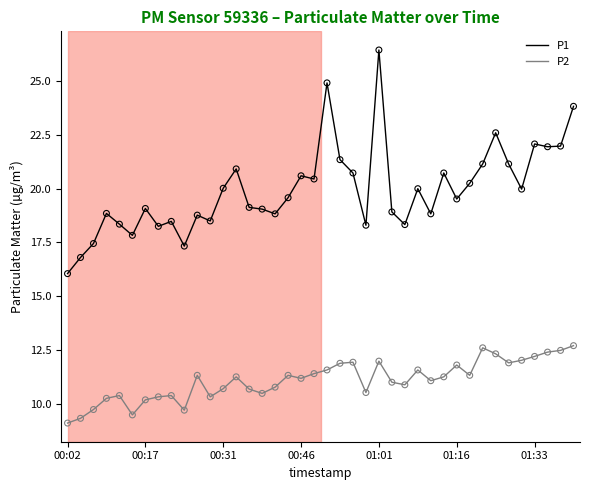

Which series has the largest total across all categories?

P1